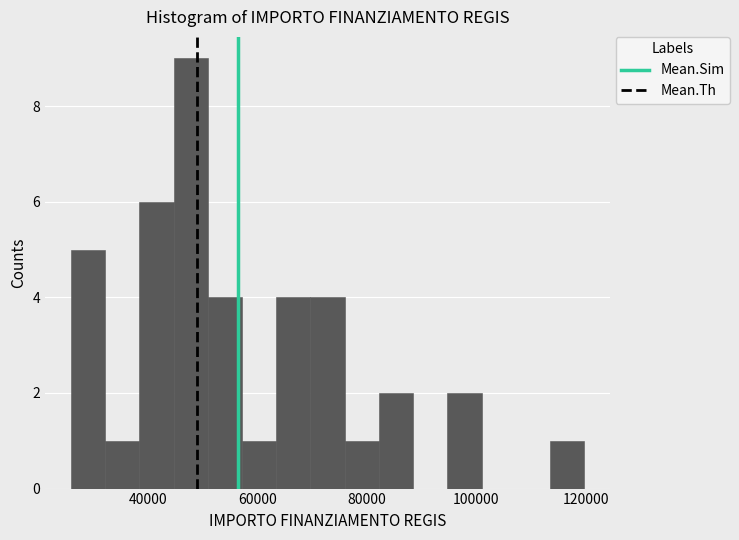

Read against the x-axis, roughly where is the centre of the tallest bar?

48000